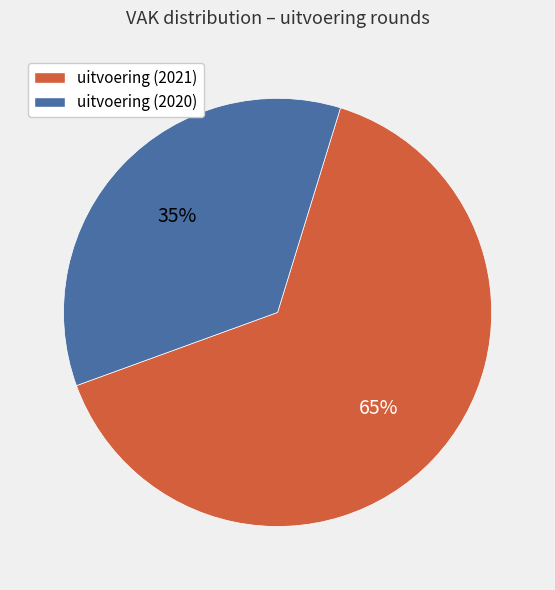

To the nearest percent, what is the average slice percentage?

50%